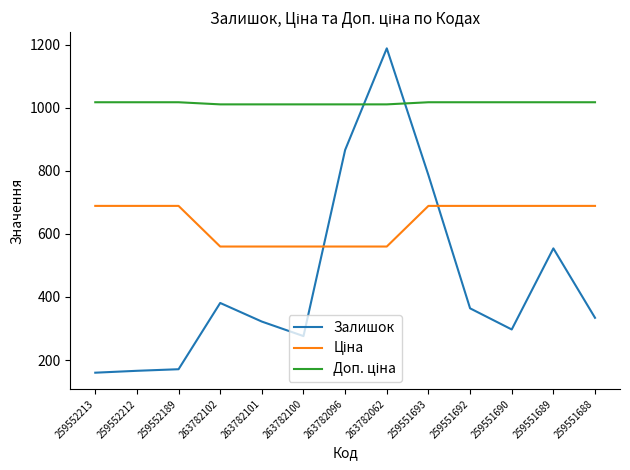

Is it true that Залишок equals 160.0 at 259552213?

True